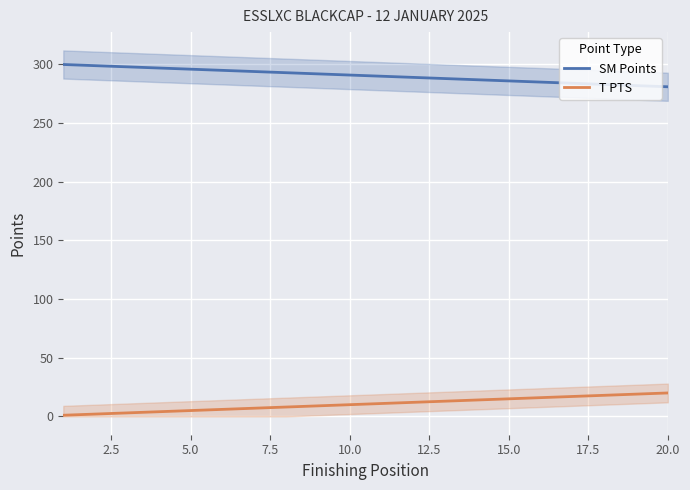

What is the value of the T PTS point at the 15th from the left?

15